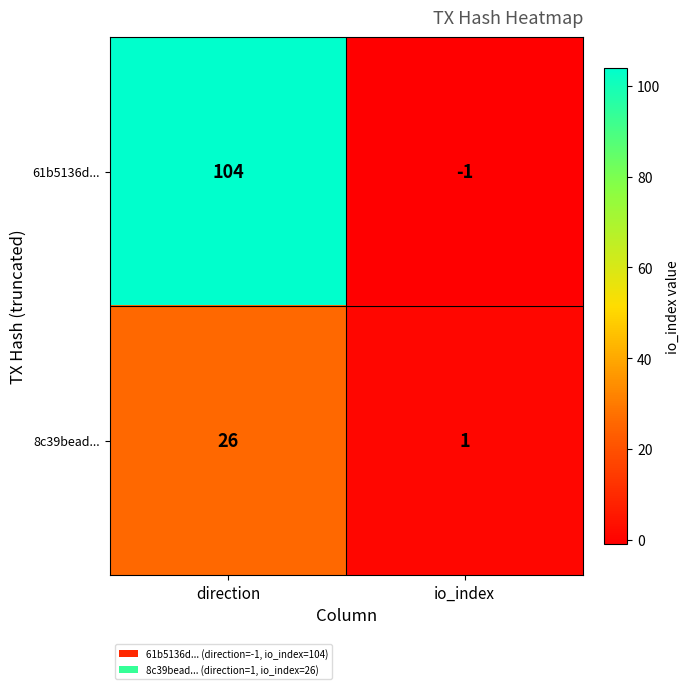

Reading left to right, what are all the values shown in this chart?

61b5136d...: direction=104	io_index=-1
8c39bead...: direction=26	io_index=1